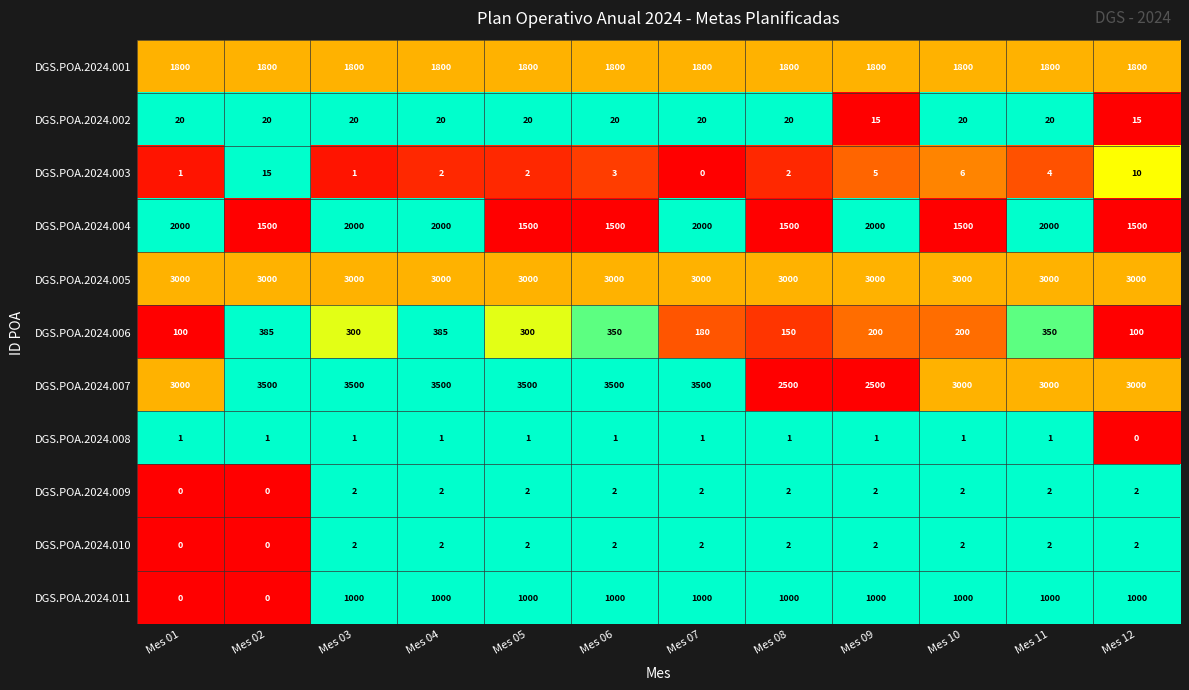

What is the greatest value displayed?

3500